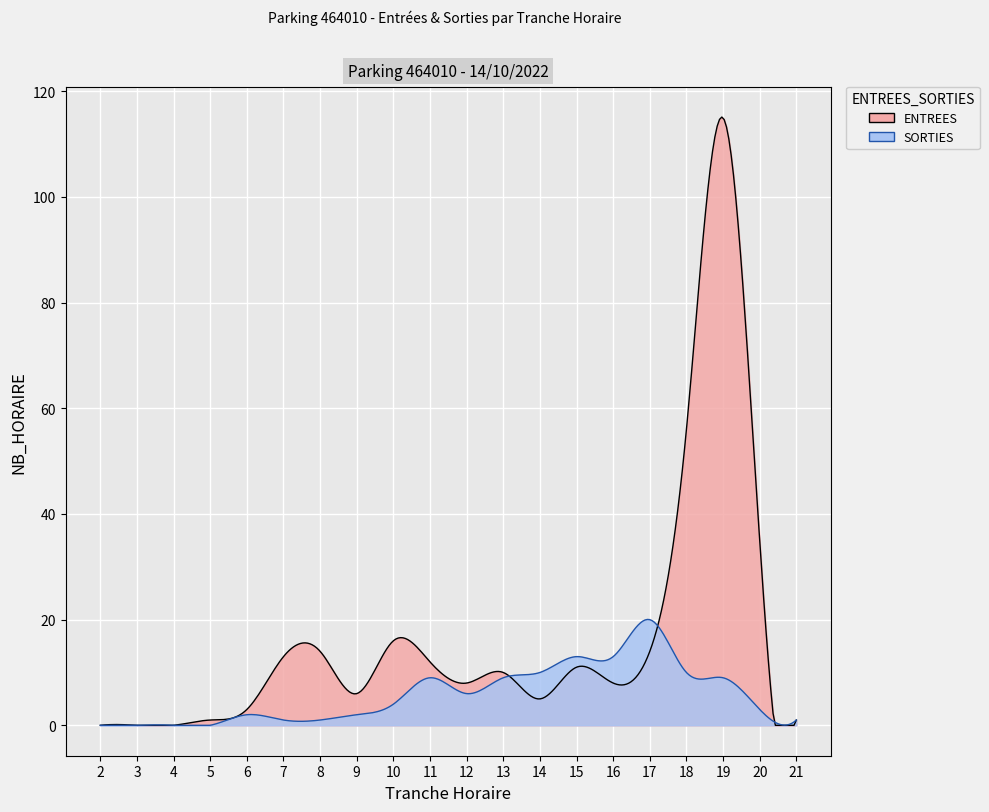

What is the spread (max minus min) of values at 9?

4